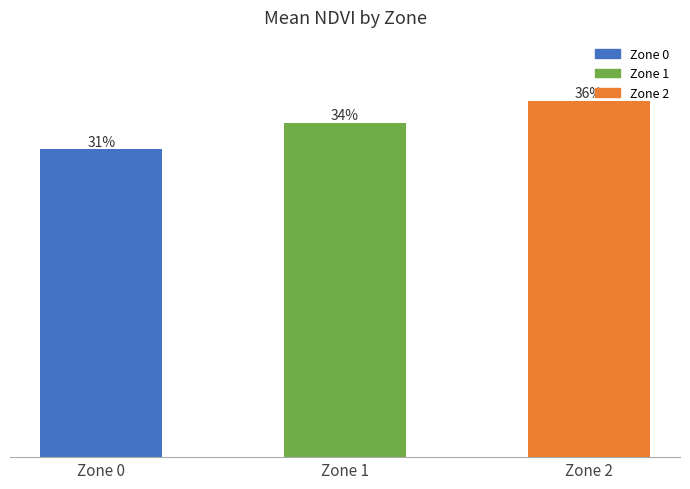

What is the minimum value shown in the chart?

0.3